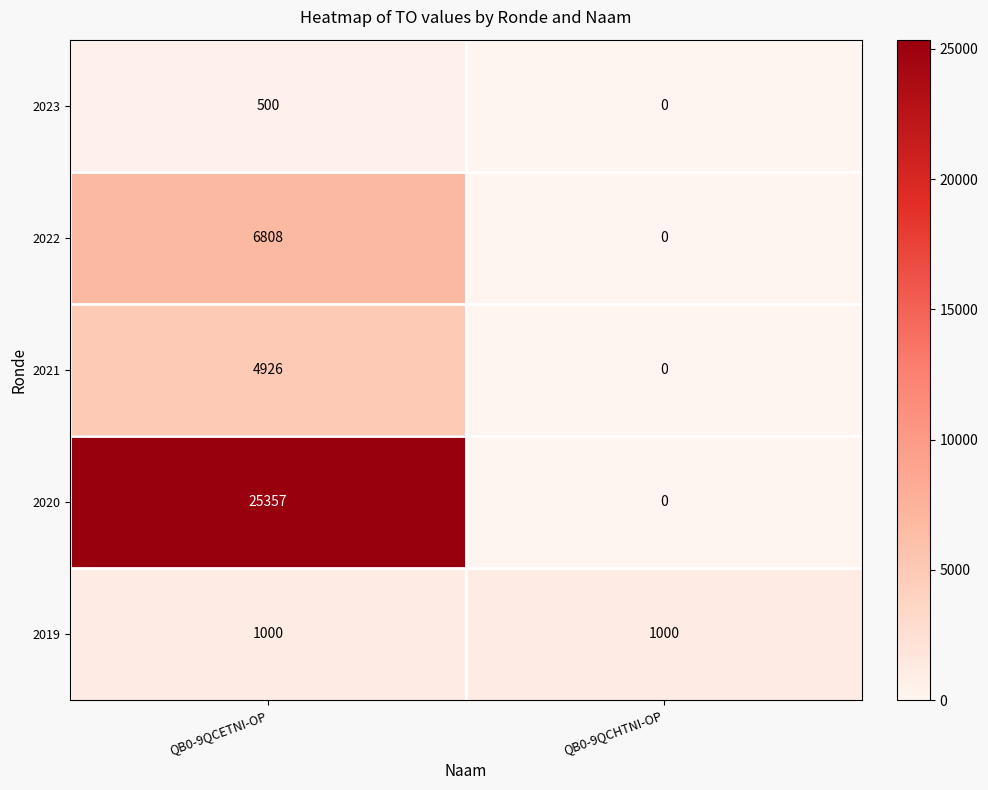

At how many categories does at least one series exceed 21627?

1